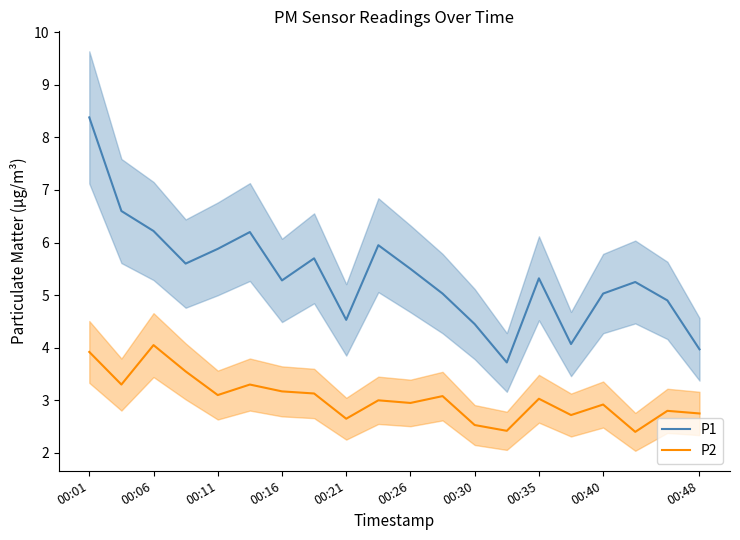

What is the maximum value for P1?

8.4